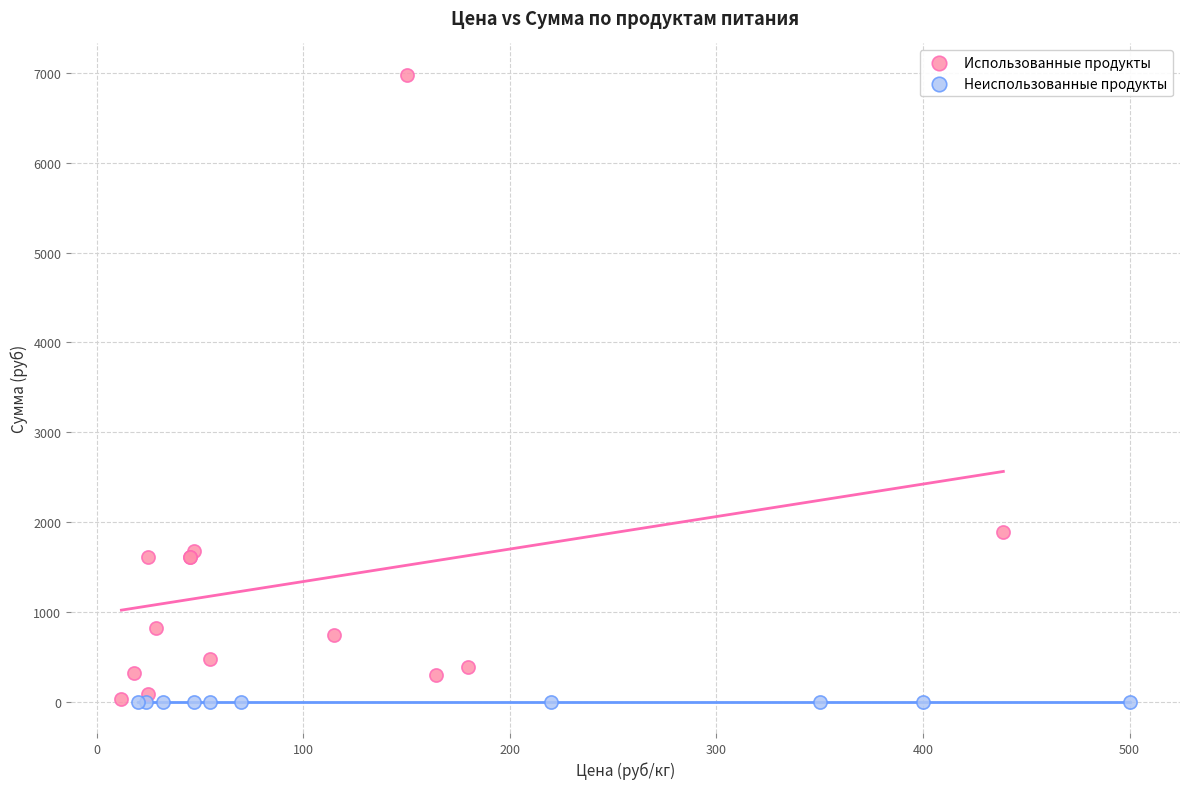

Which series reaches the maximum Y coordinate?

Использованные продукты